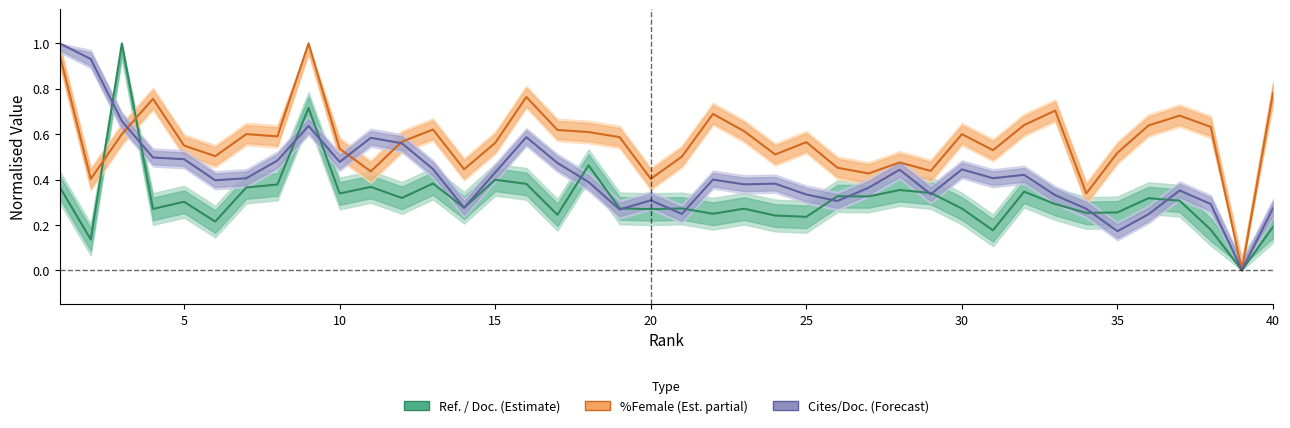

Is this an area chart (filled region under the line)?

No